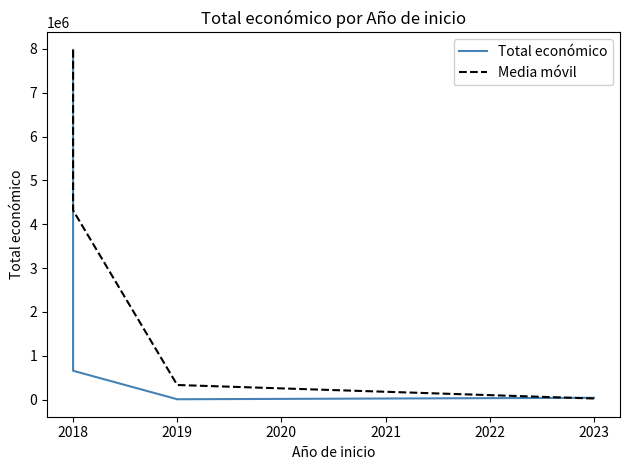

Between 2019 and 2018, which is larger?

2018